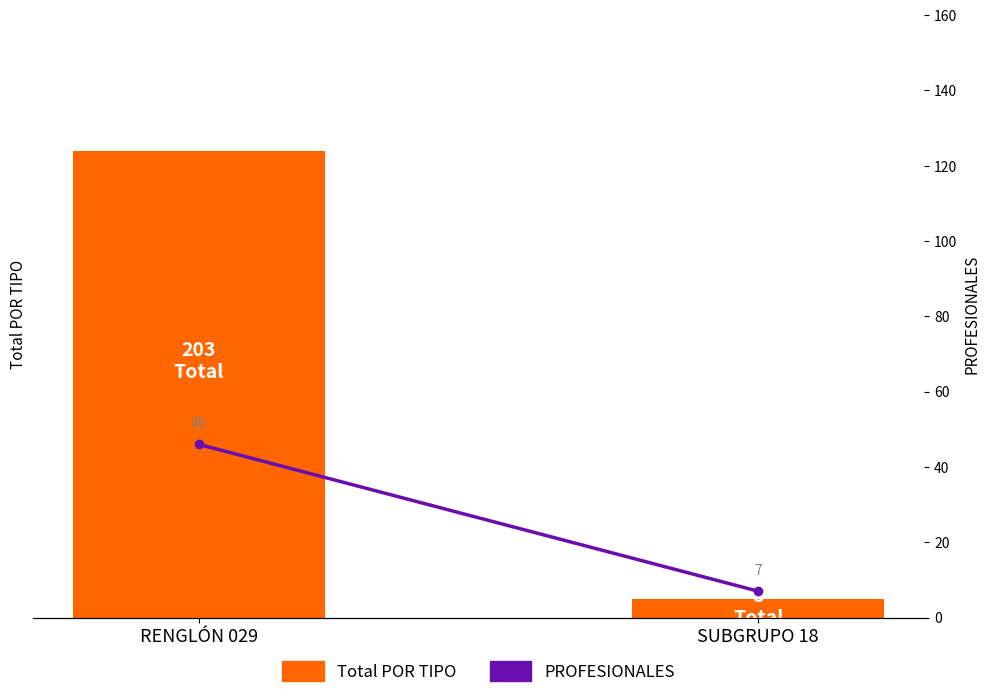

What are all the series names shown in the legend?

Total POR TIPO, PROFESIONALES